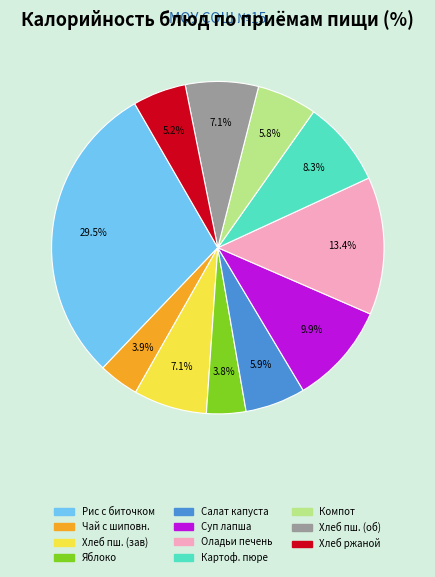

Is there any slice that represents more than half of the pie?

No